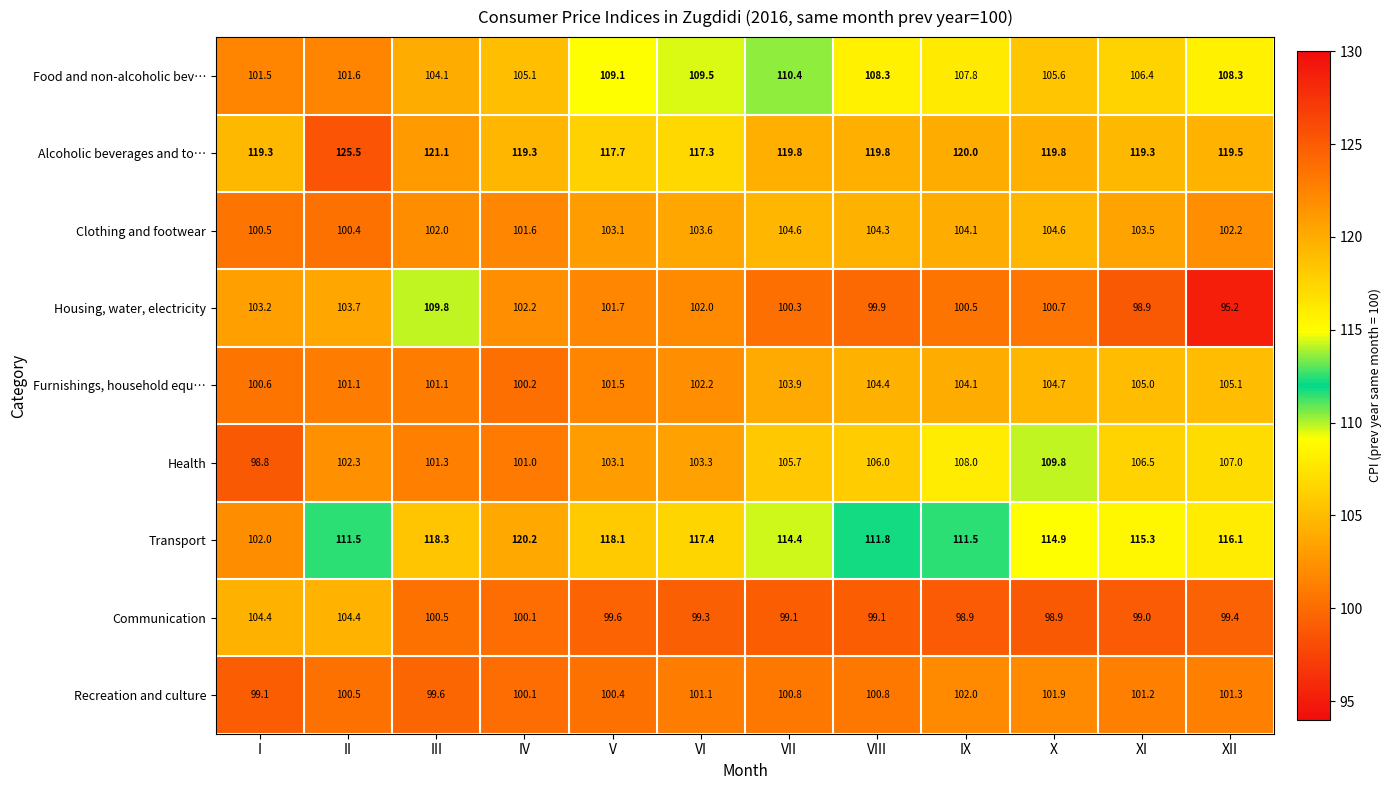

What is the smallest value displayed?

95.2